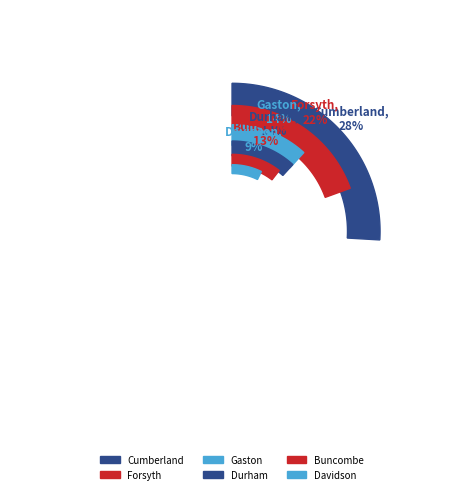

Approximately how many times larger is the value at Forsyth compared to Durham?

1.5